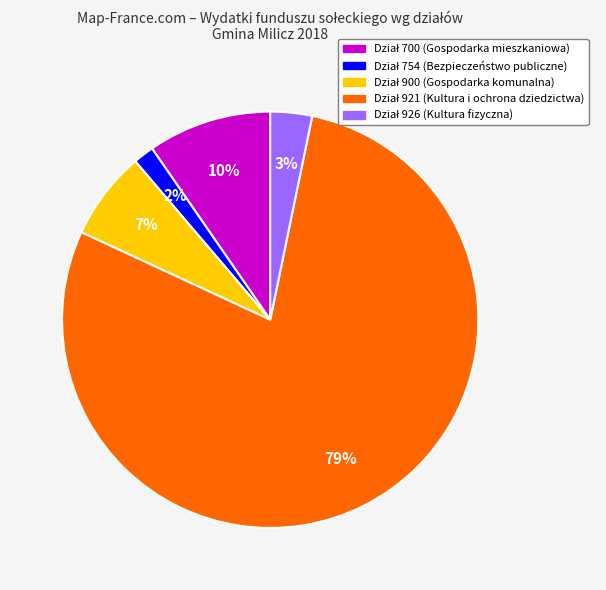

To the nearest percent, what is the average slice percentage?

20%